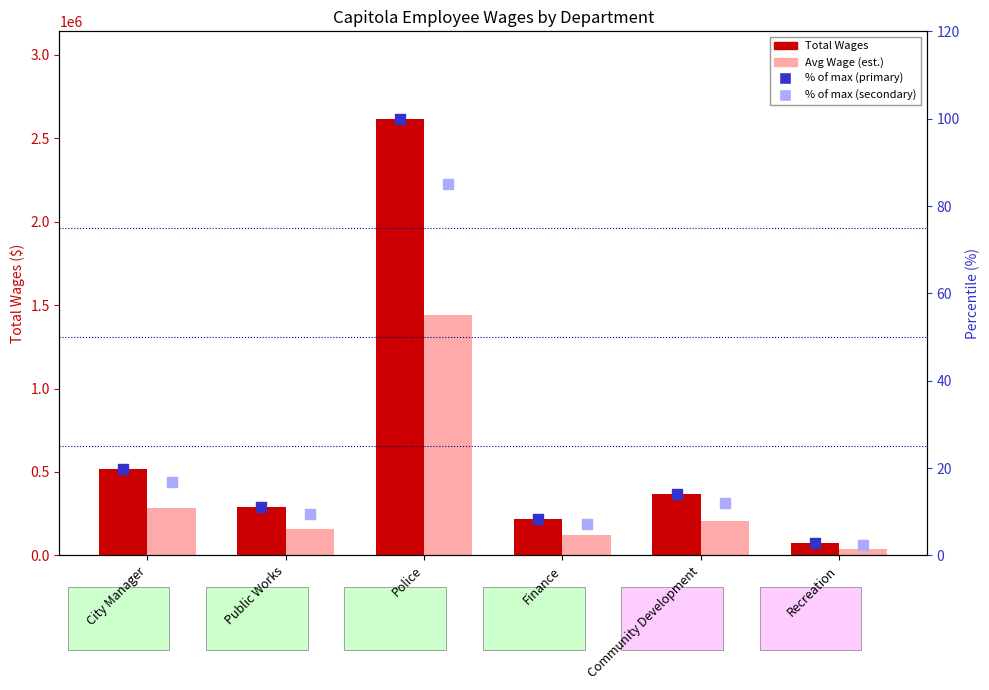

Which series has the largest total across all categories?

Total Wages